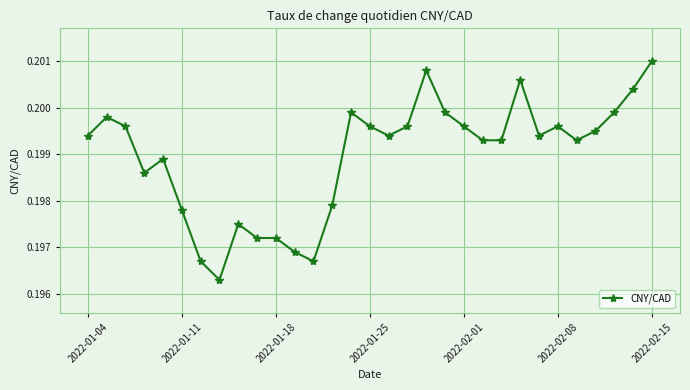

How many lines are shown in the chart?

1